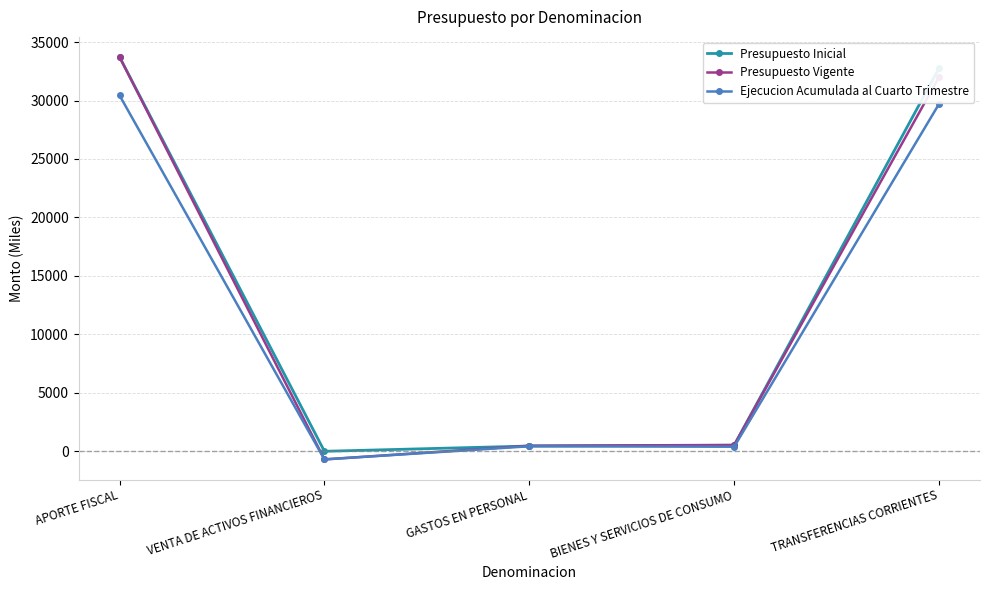

At which category does Ejecucion Acumulada al Cuarto Trimestre reach its first local valley?

VENTA DE ACTIVOS FINANCIEROS